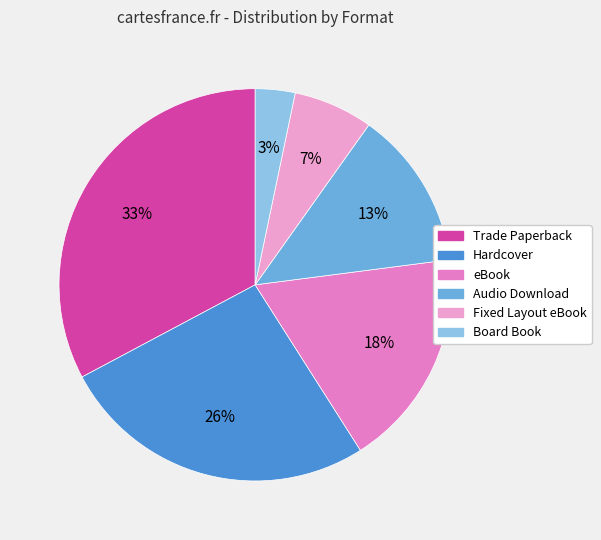

Do Board Book and Fixed Layout eBook together represent more than half of the pie?

No